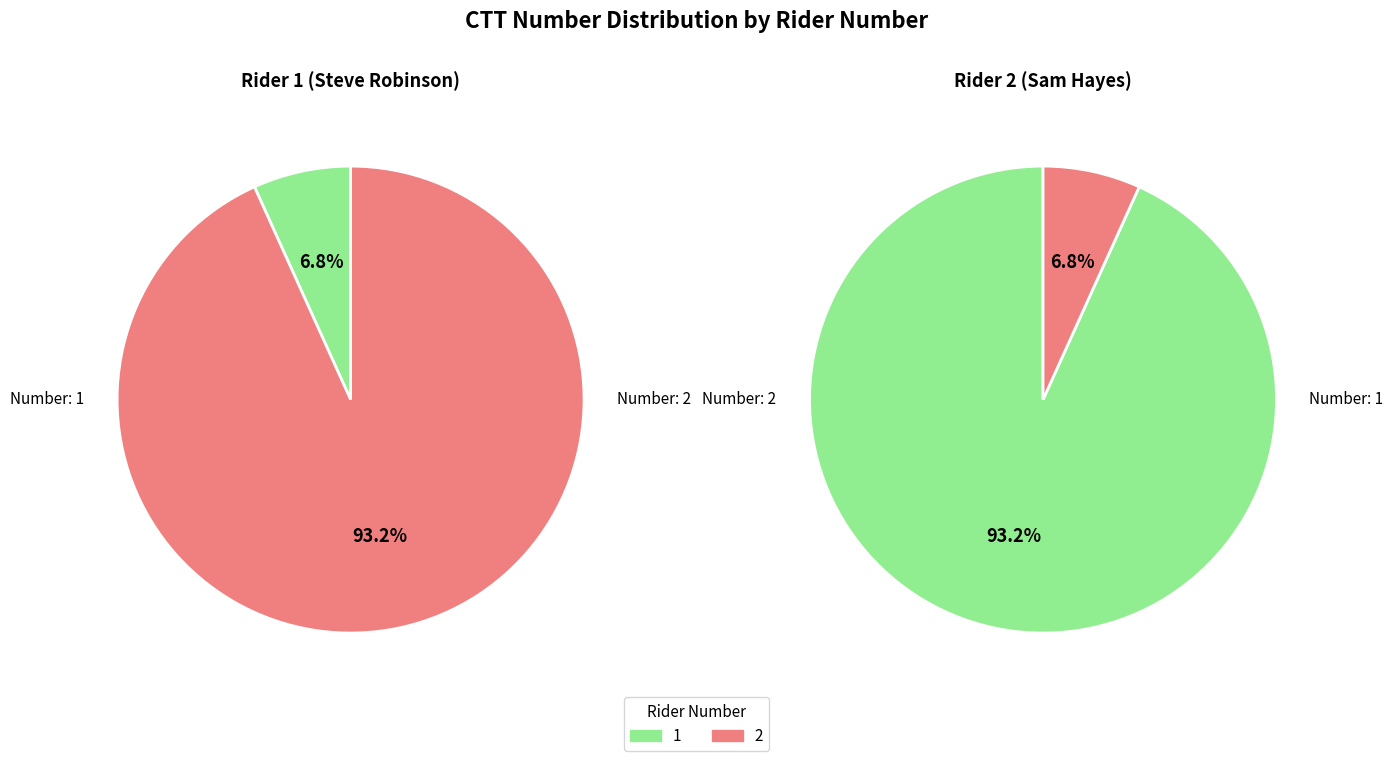

What percentage is the 1 slice, to the nearest percent?

7%